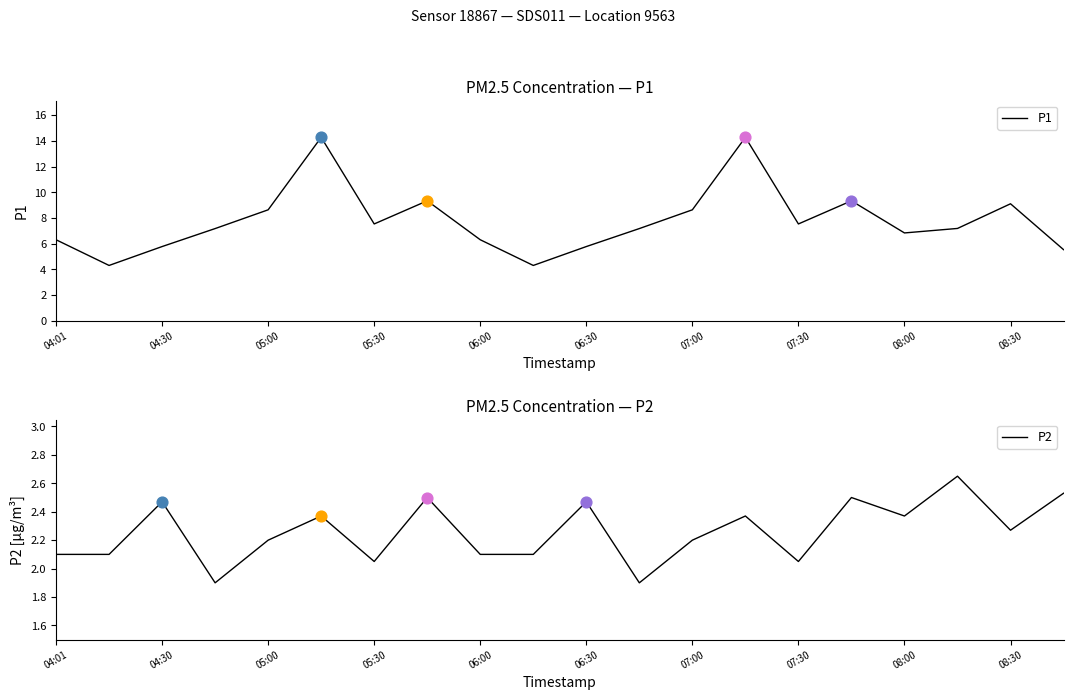

At how many categories does at least one series exceed 9?

5